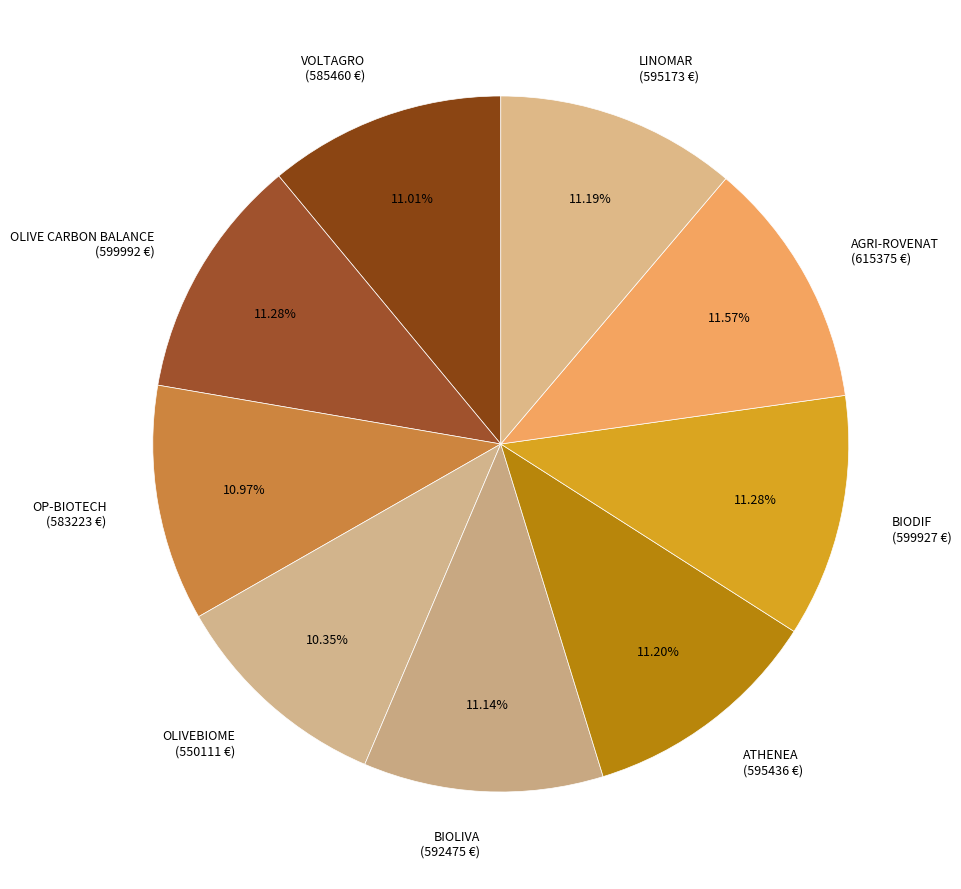

The OLIVE CARBON BALANCE slice represents 20% of the pie. True or false?

False